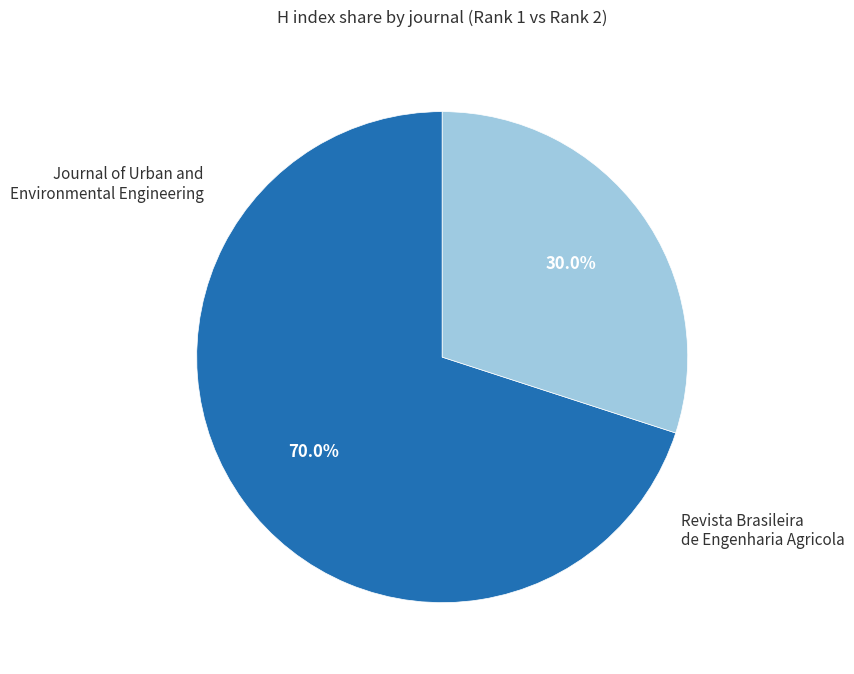

Is the sum of Journal of Urban and Environmental Engineering and Revista Brasileira de Engenharia Agricola greater than half?

Yes